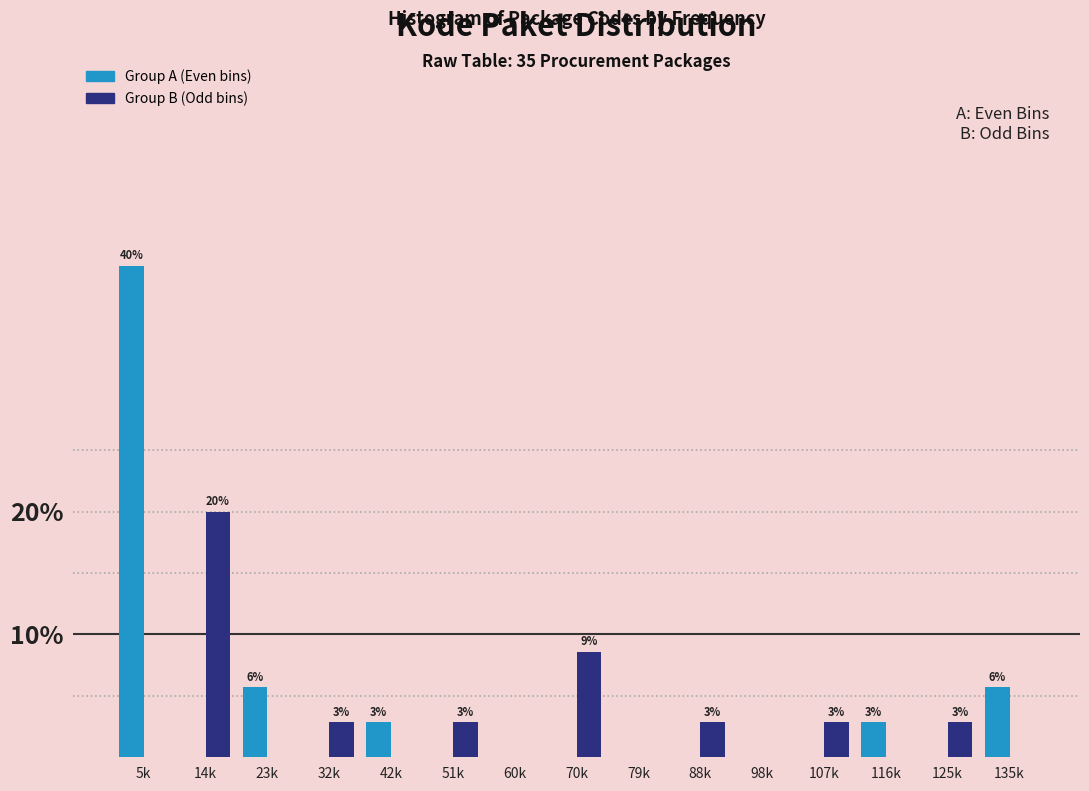

Reading right to left, list all the values displayed in this chart.

Group A: 135k=5.7	125k=0.0	116k=2.9	107k=0.0	98k=0.0	88k=0.0	79k=0.0	70k=0.0	60k=0.0	51k=0.0	42k=2.9	32k=0.0	23k=5.7	14k=0.0	5k=40.0
Group B: 135k=0.0	125k=2.9	116k=0.0	107k=2.9	98k=0.0	88k=2.9	79k=0.0	70k=8.6	60k=0.0	51k=2.9	42k=0.0	32k=2.9	23k=0.0	14k=20.0	5k=0.0